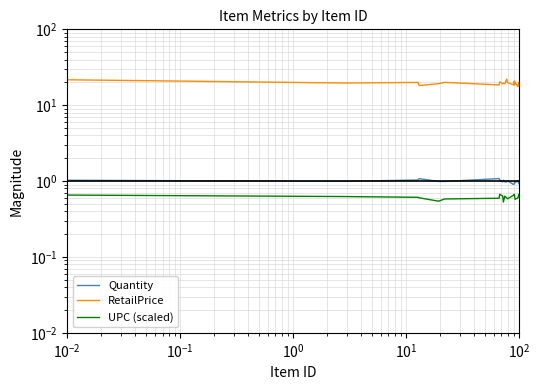

Which series has the largest total across all categories?

RetailPrice